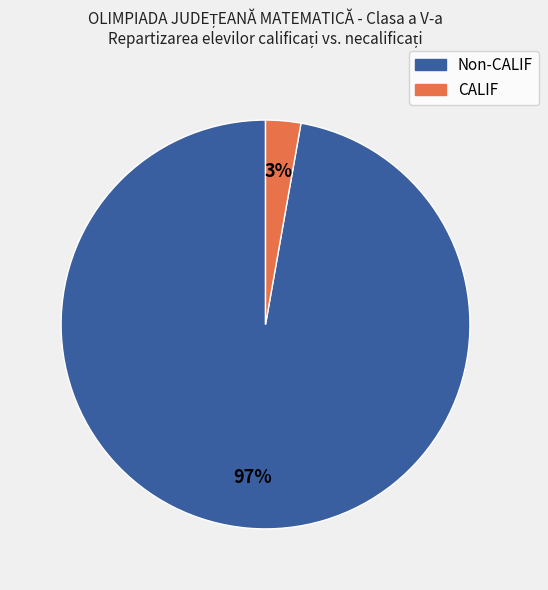

To the nearest percent, what is the average slice percentage?

50%